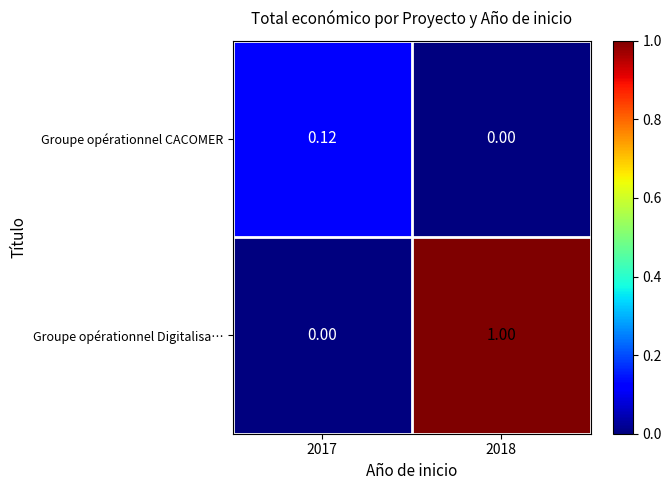

Which series has the largest total across all categories?

Groupe opérationnel Digitalisa…